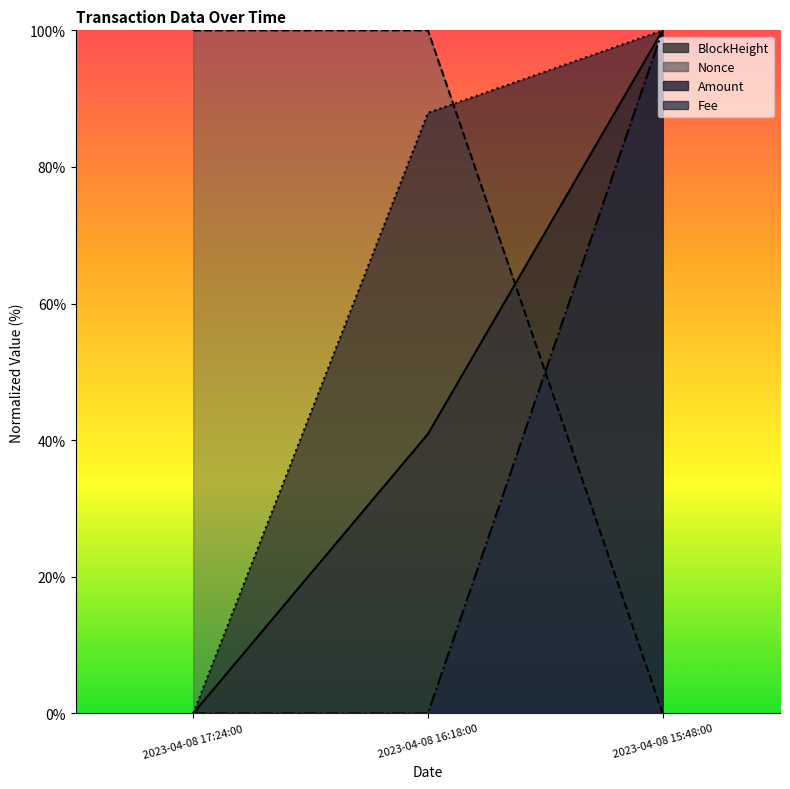

What is the label of the 2nd point from the left?

2023-04-08 16:18:00